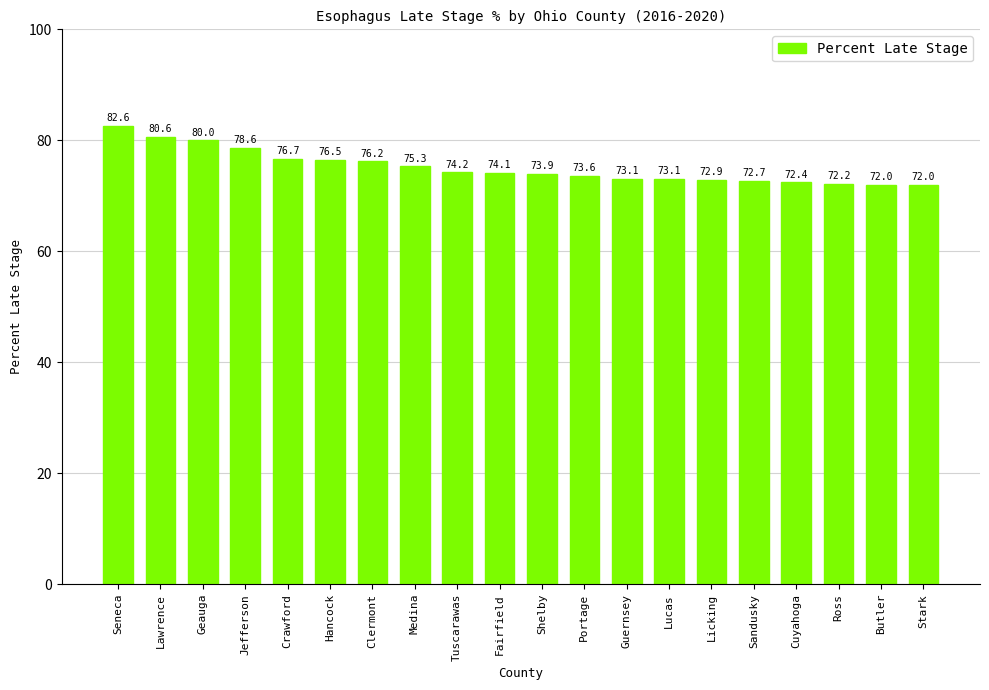

What is the change in value from Lucas to Stark?

-1.1